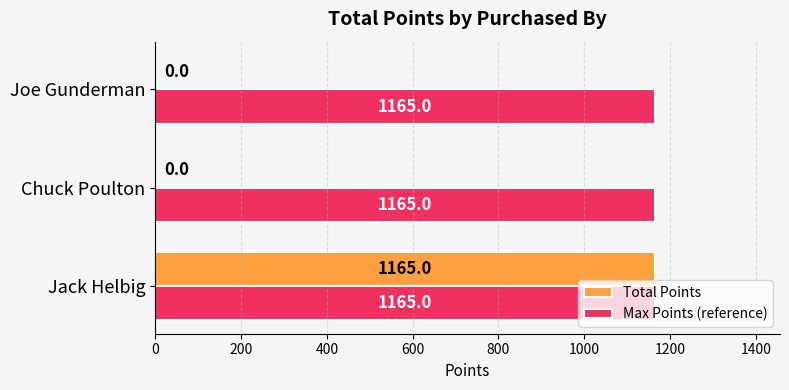

Read the Max Points (reference) value at Chuck Poulton.

1165